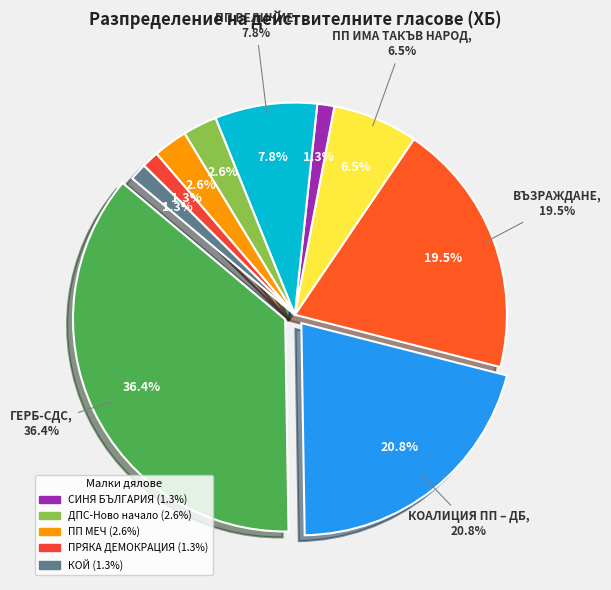

The ПП МЕЧ slice represents 1% of the pie. True or false?

False